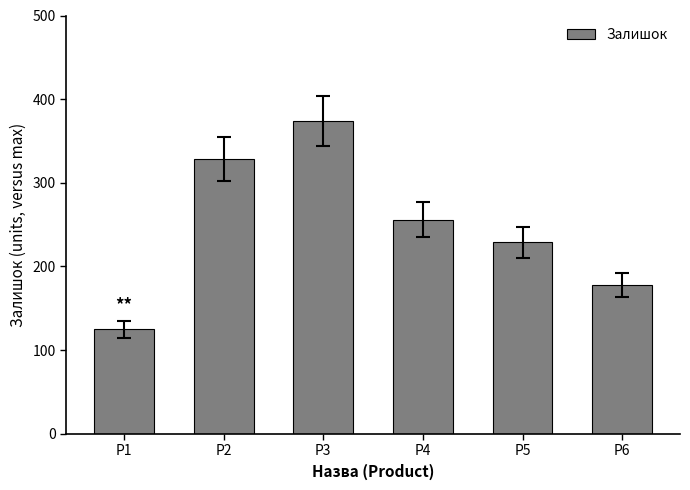

Is it true that the value at P1 is 125?

True